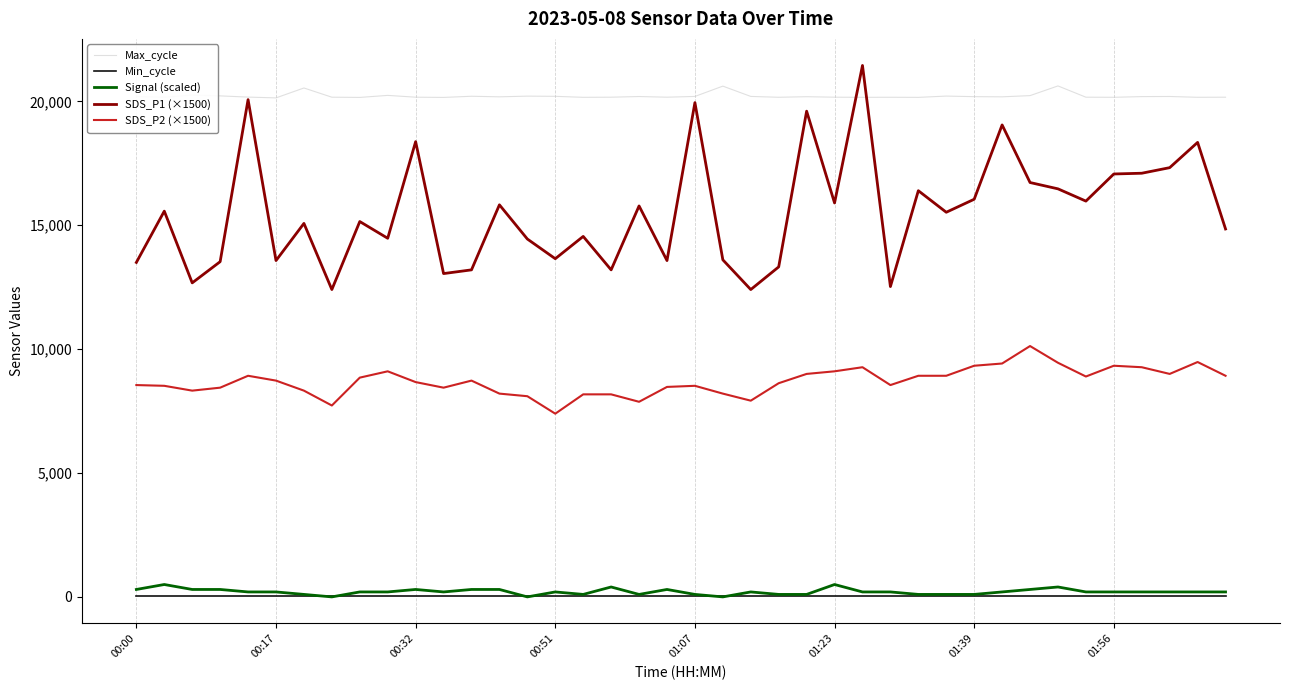

Which series has the largest total across all categories?

Max_cycle